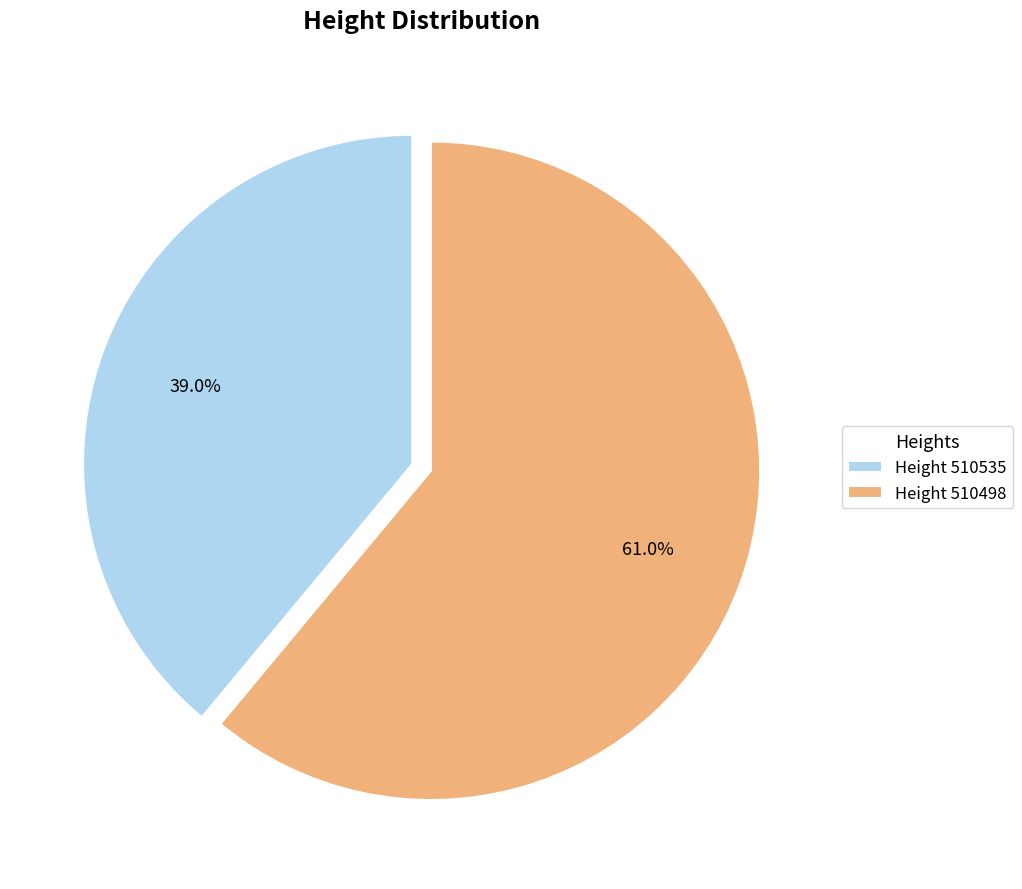

What is the smallest slice in the pie chart?

Height 510535